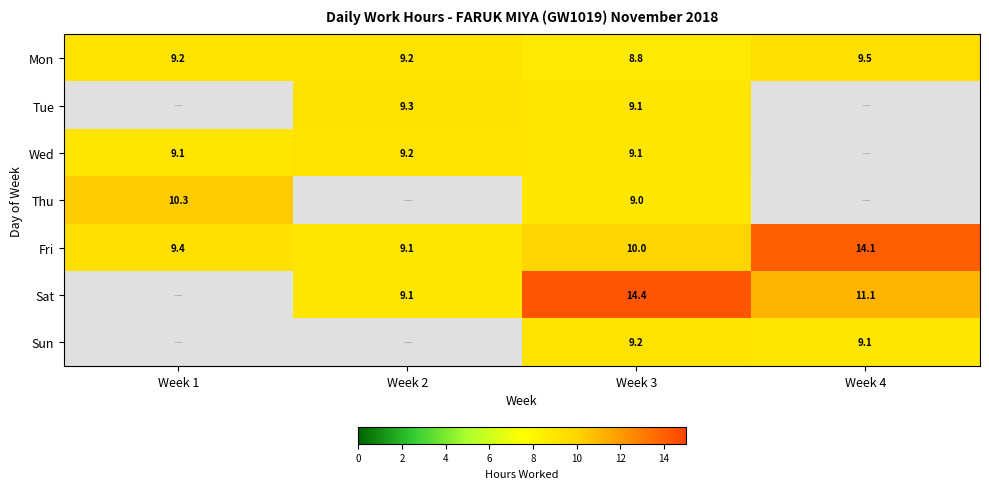

Between Week 1 and Week 3, which series saw the biggest shift?

Thu